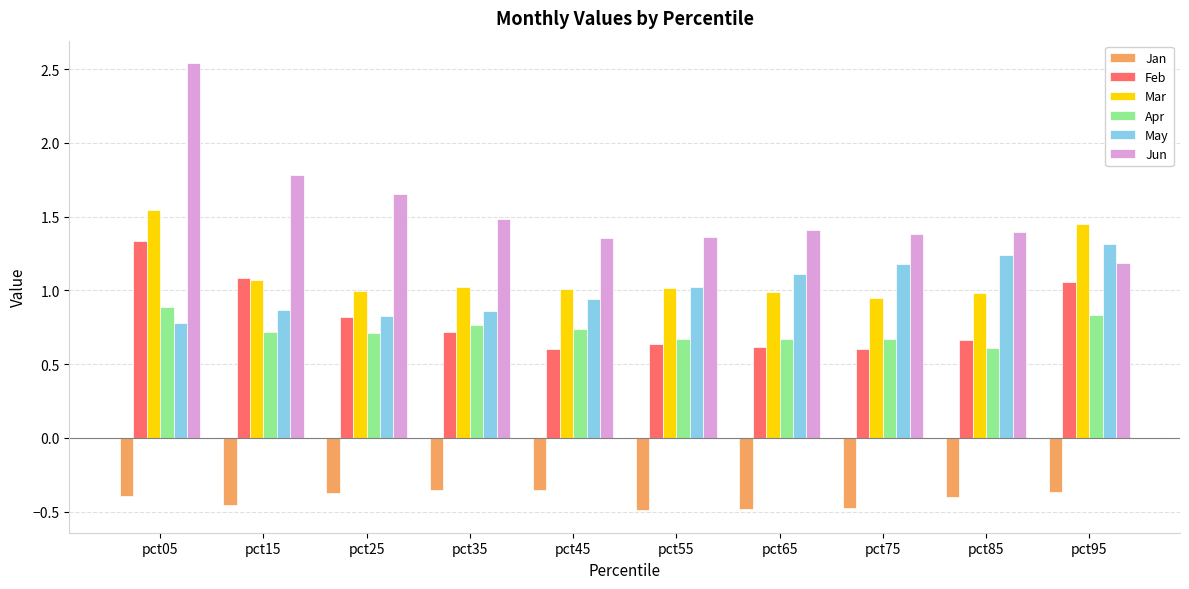

Count the number of categories in the chart.

10